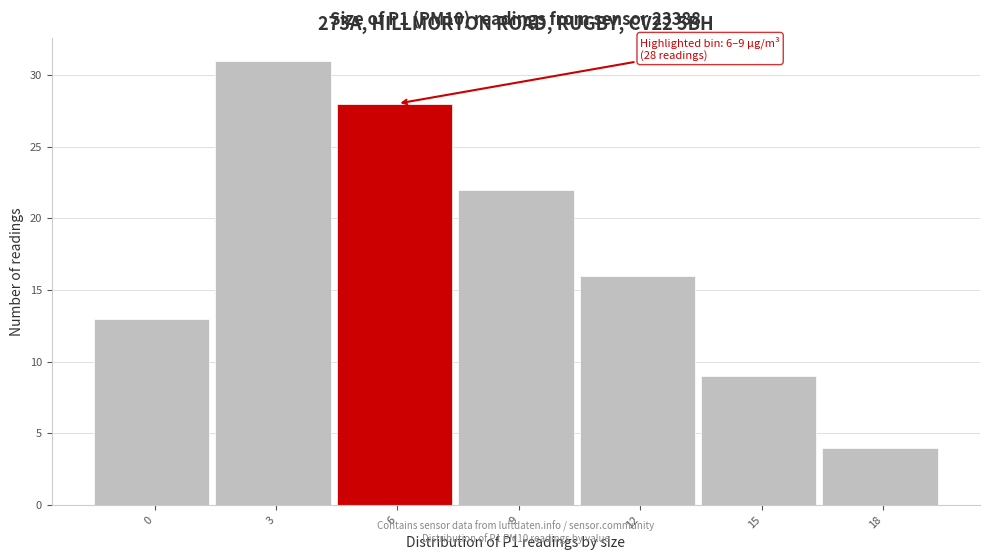

Reading right to left, what are all the values shown in this chart?

18=4	15=9	12=16	9=22	6=28	3=31	0=13